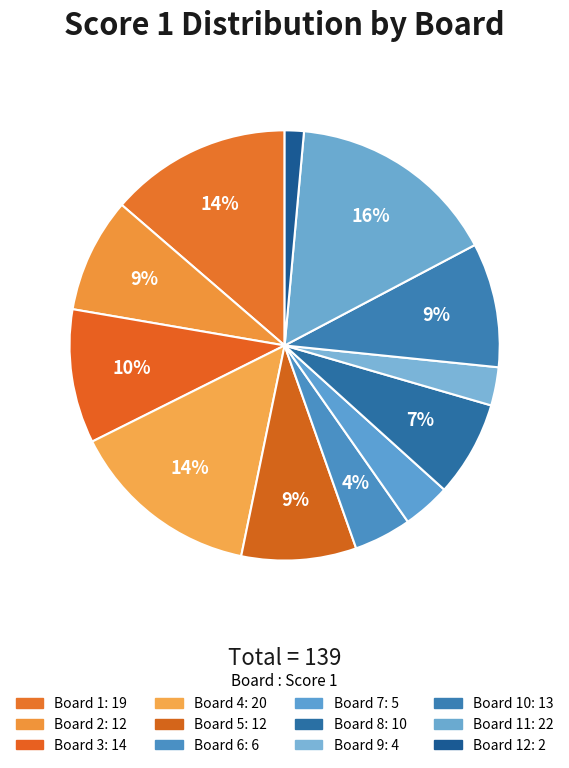

How many segments does this pie chart have?

12